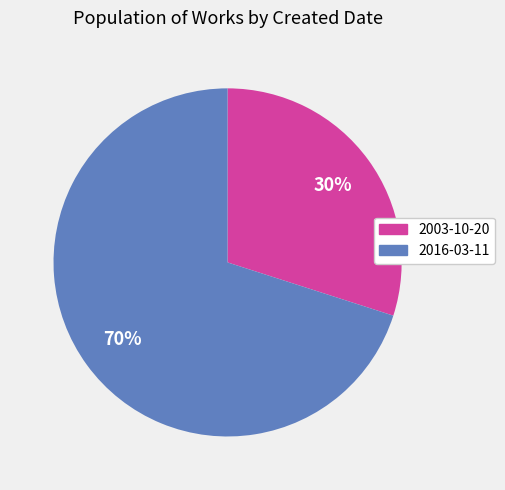

True or false: 2016-03-11 accounts for 70% of the total.

True